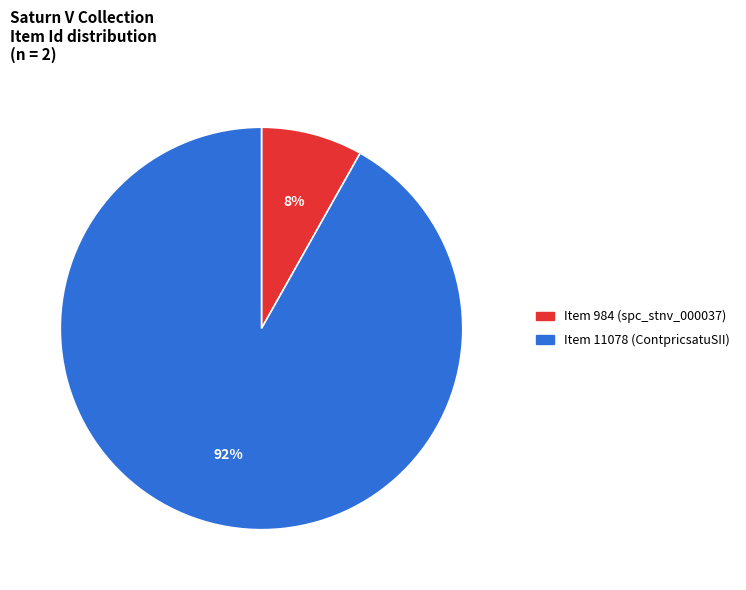

What percentage is the Item 11078 (ContpricsatuSII) slice, to the nearest percent?

92%